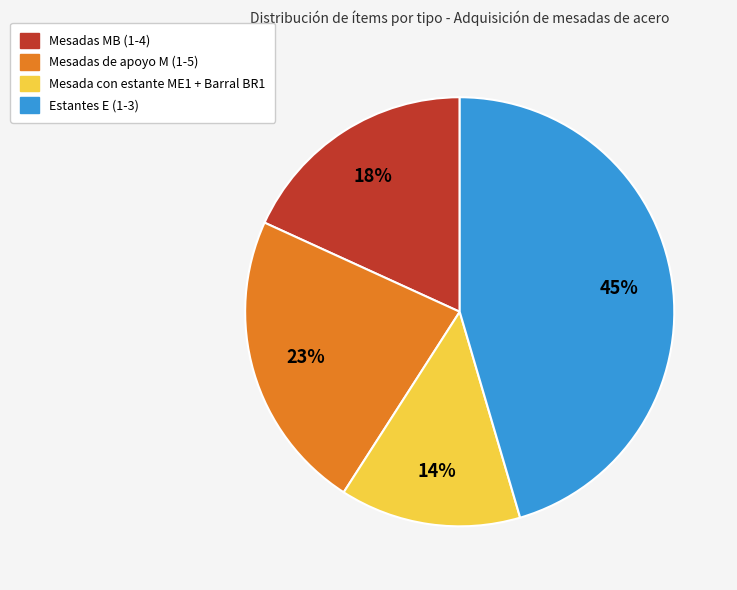

To the nearest percent, what is the average slice percentage?

25%